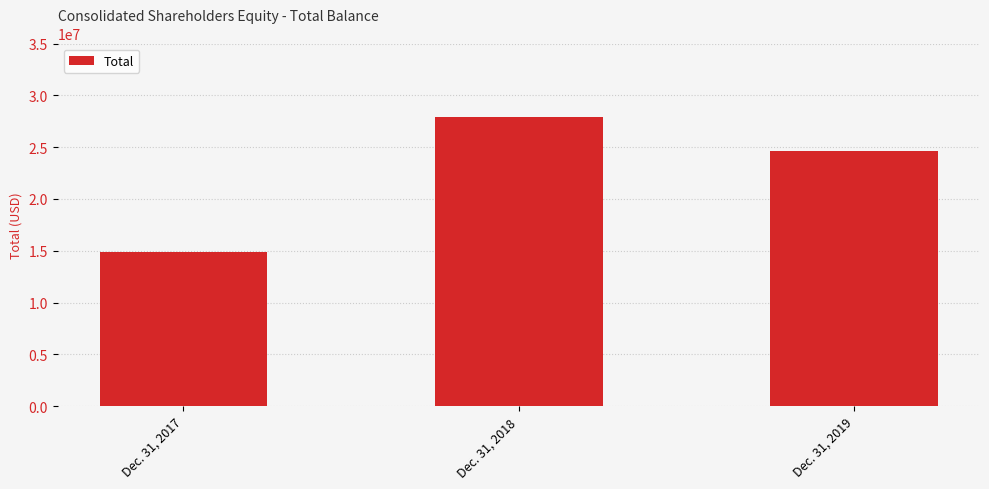

At which label does the data first exceed 24672000?

Dec. 31, 2018